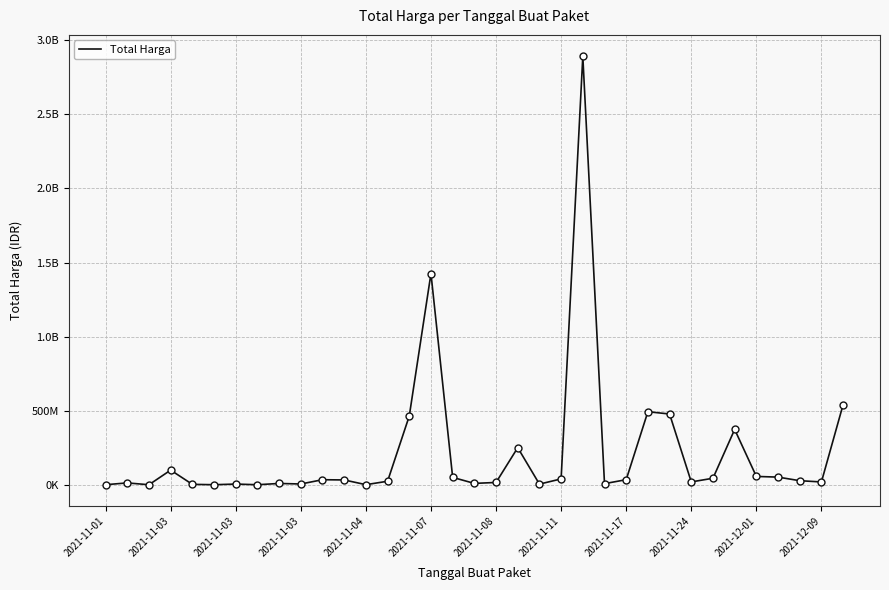

Is this an area chart (filled region under the line)?

No